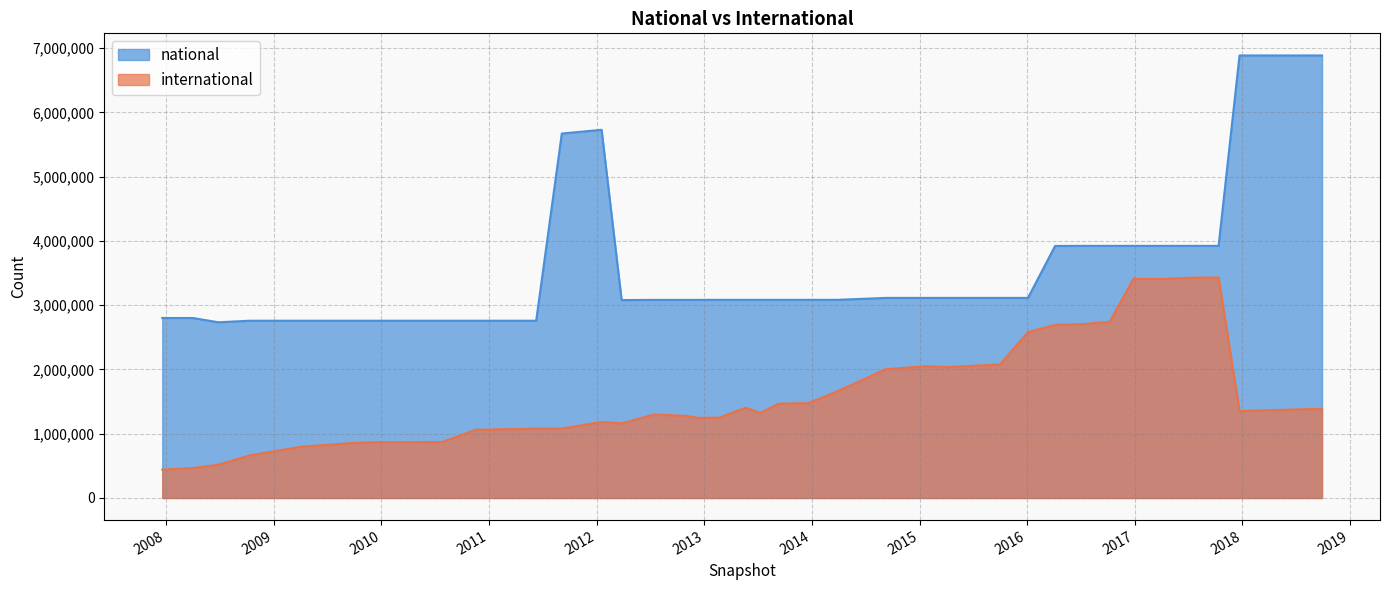

Does the chart have visible grid lines?

Yes